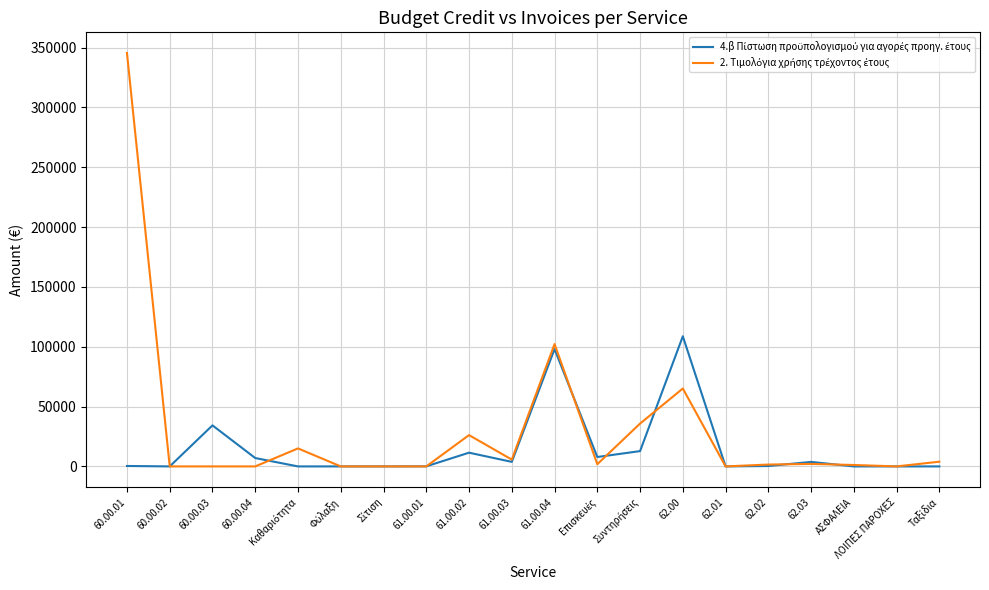

Is this an area chart (filled region under the line)?

No